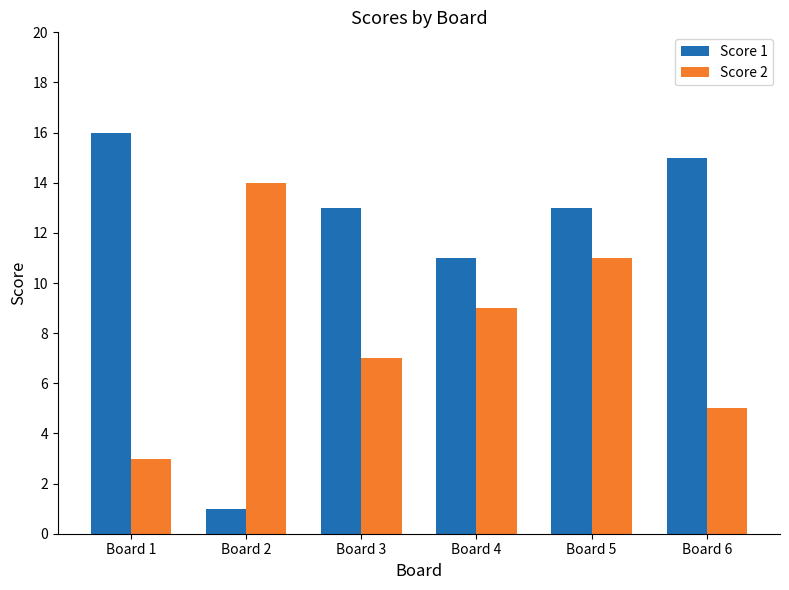

What is the difference between the highest and lowest values at Board 6?

10